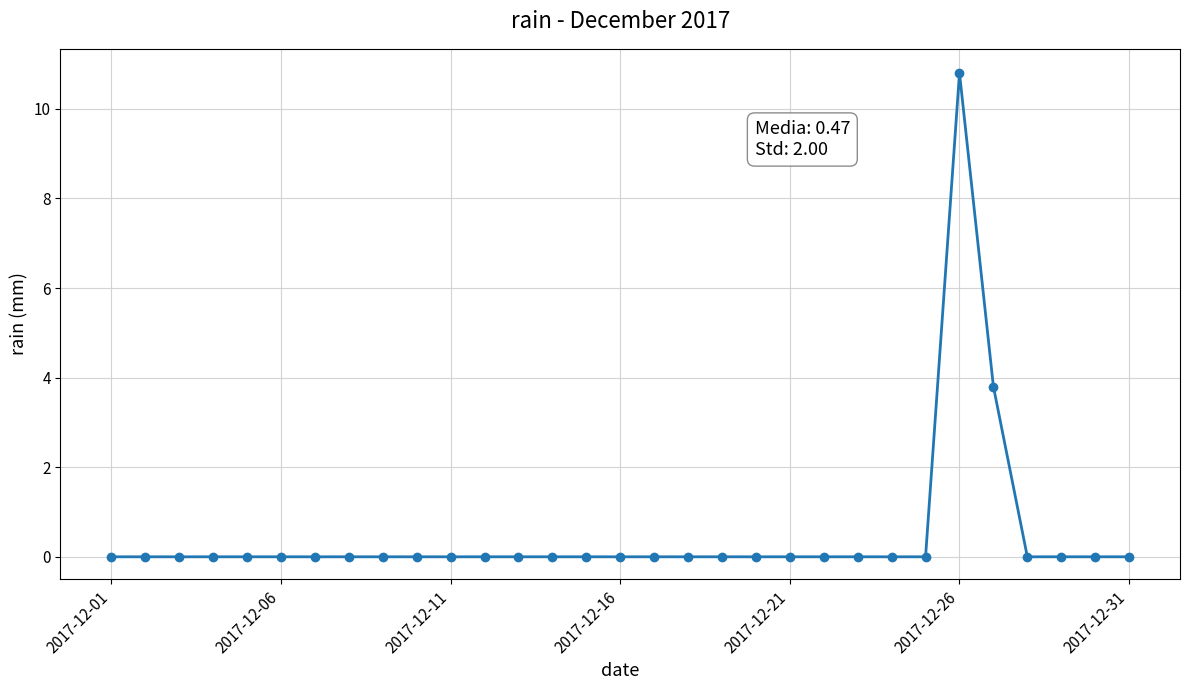

Reading left to right, list all the values displayed in this chart.

0.0	0.0	0.0	0.0	0.0	0.0	0.0	0.0	0.0	0.0	0.0	0.0	0.0	0.0	0.0	0.0	0.0	0.0	0.0	0.0	0.0	0.0	0.0	0.0	0.0	10.8	3.8	0.0	0.0	0.0	0.0